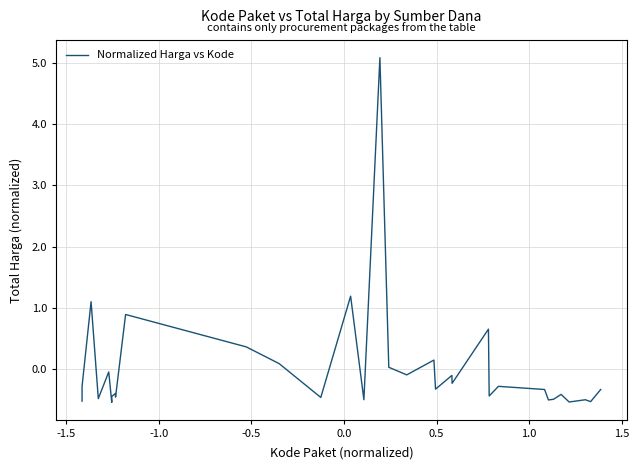

What is the difference between the maximum and minimum values?

5.6